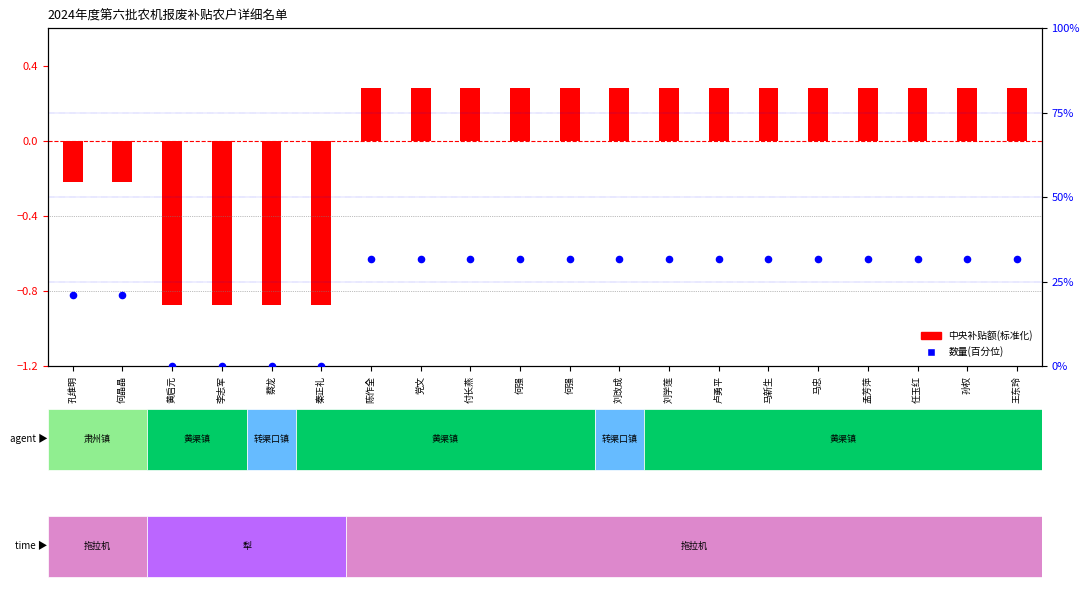

What is the ratio of the value at 孔维明 to the value at 何强?

0.7